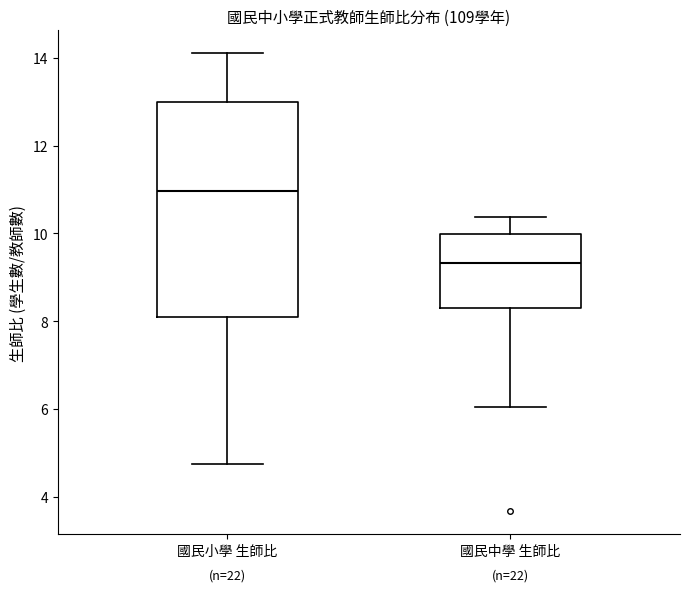

Reading left to right, transcribe this box plot: for each box, give where its median line is, the range the box spans, and where its two whiskers end, as read against the y-axis. The values are not printed on the chart, so give them approximately, as read against the axis.

國民小學 生師比: median 11.0, box 8.0 to 13.0, whiskers 4.8 to 14.2
國民中學 生師比: median 9.4, box 8.4 to 10.0, whiskers 6.0 to 10.4